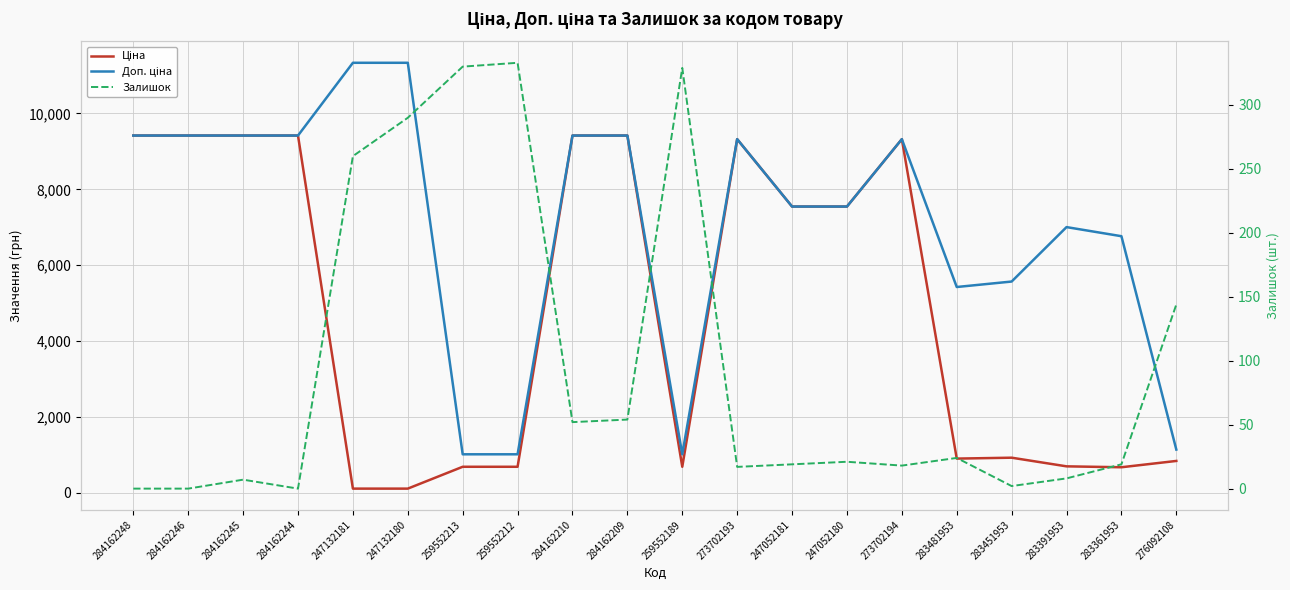

Rank the categories by Ціна value from lowest to highest.

247132181, 247132180, 283361953, 259552213, 259552212, 259552189, 283391953, 276092108, 283481953, 283451953, 247052181, 247052180, 273702193, 273702194, 284162248, 284162246, 284162245, 284162244, 284162210, 284162209